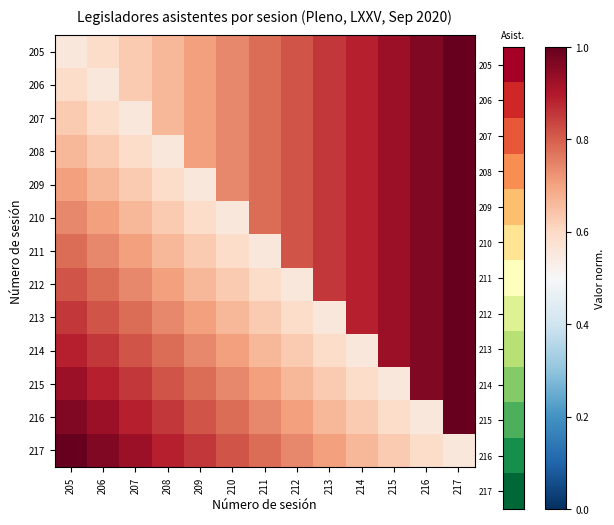

Reading right to left, list all the values displayed in this chart.

205: 217=1.0	216=1.0	215=0.9	214=0.9	213=0.9	212=0.8	211=0.8	210=0.7	209=0.7	208=0.7	207=0.6	206=0.6	205=0.6
206: 217=1.0	216=1.0	215=0.9	214=0.9	213=0.9	212=0.8	211=0.8	210=0.7	209=0.7	208=0.7	207=0.6	206=0.6	205=0.6
207: 217=1.0	216=1.0	215=0.9	214=0.9	213=0.9	212=0.8	211=0.8	210=0.7	209=0.7	208=0.7	207=0.6	206=0.6	205=0.6
208: 217=1.0	216=1.0	215=0.9	214=0.9	213=0.9	212=0.8	211=0.8	210=0.7	209=0.7	208=0.6	207=0.6	206=0.6	205=0.7
209: 217=1.0	216=1.0	215=0.9	214=0.9	213=0.9	212=0.8	211=0.8	210=0.7	209=0.6	208=0.6	207=0.6	206=0.7	205=0.7
210: 217=1.0	216=1.0	215=0.9	214=0.9	213=0.9	212=0.8	211=0.8	210=0.6	209=0.6	208=0.6	207=0.7	206=0.7	205=0.7
211: 217=1.0	216=1.0	215=0.9	214=0.9	213=0.9	212=0.8	211=0.6	210=0.6	209=0.6	208=0.7	207=0.7	206=0.7	205=0.8
212: 217=1.0	216=1.0	215=0.9	214=0.9	213=0.9	212=0.6	211=0.6	210=0.6	209=0.7	208=0.7	207=0.7	206=0.8	205=0.8
213: 217=1.0	216=1.0	215=0.9	214=0.9	213=0.6	212=0.6	211=0.6	210=0.7	209=0.7	208=0.7	207=0.8	206=0.8	205=0.9
214: 217=1.0	216=1.0	215=0.9	214=0.6	213=0.6	212=0.6	211=0.7	210=0.7	209=0.7	208=0.8	207=0.8	206=0.9	205=0.9
215: 217=1.0	216=1.0	215=0.6	214=0.6	213=0.6	212=0.7	211=0.7	210=0.7	209=0.8	208=0.8	207=0.9	206=0.9	205=0.9
216: 217=1.0	216=0.6	215=0.6	214=0.6	213=0.7	212=0.7	211=0.7	210=0.8	209=0.8	208=0.9	207=0.9	206=0.9	205=1.0
217: 217=0.6	216=0.6	215=0.6	214=0.7	213=0.7	212=0.7	211=0.8	210=0.8	209=0.9	208=0.9	207=0.9	206=1.0	205=1.0